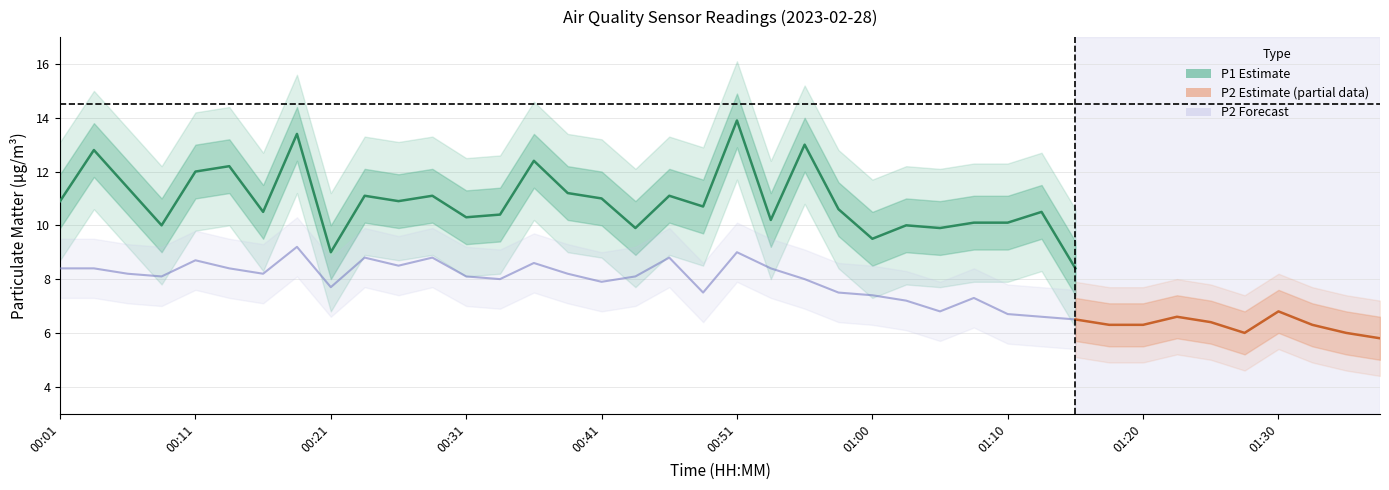

True or false: P1 and P2 cross at least once.

False